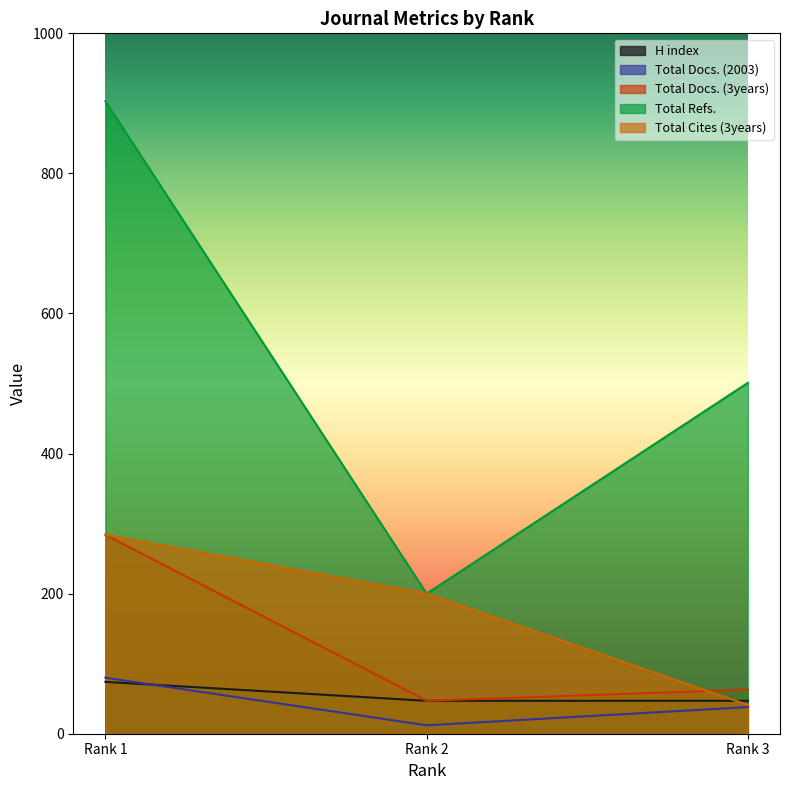

True or false: Total Refs. has a value of 290 at Rank 2.

False